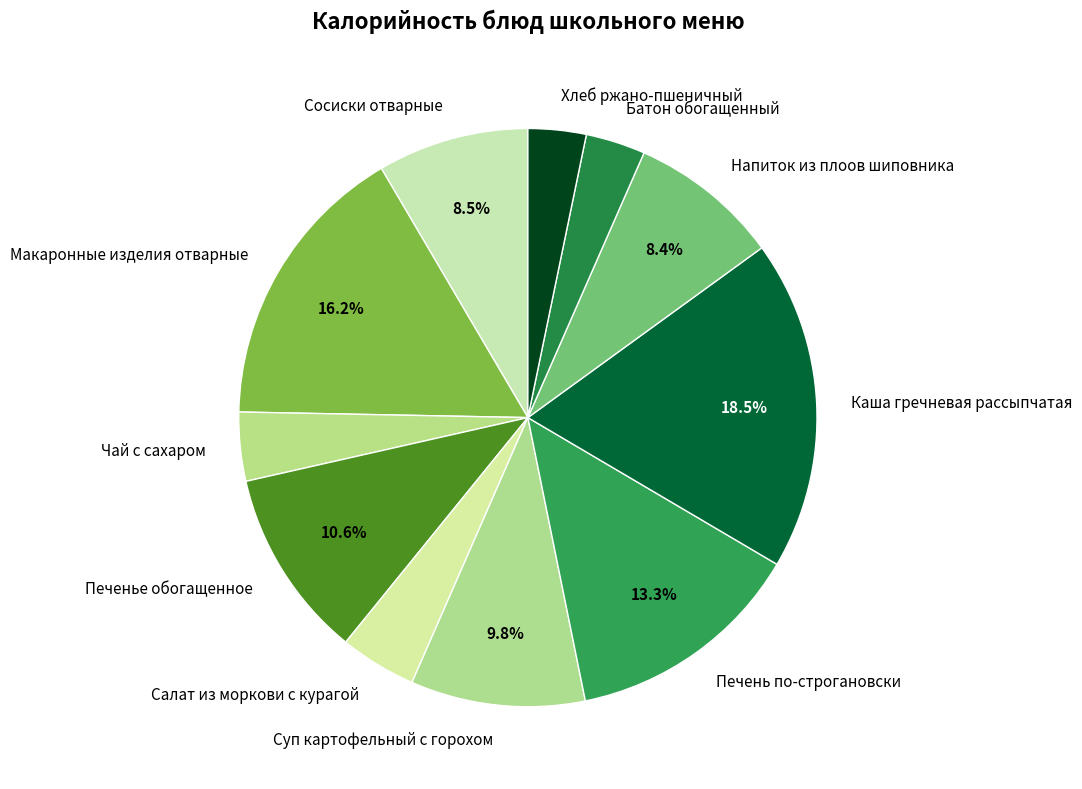

How many slices are in this pie chart?

11